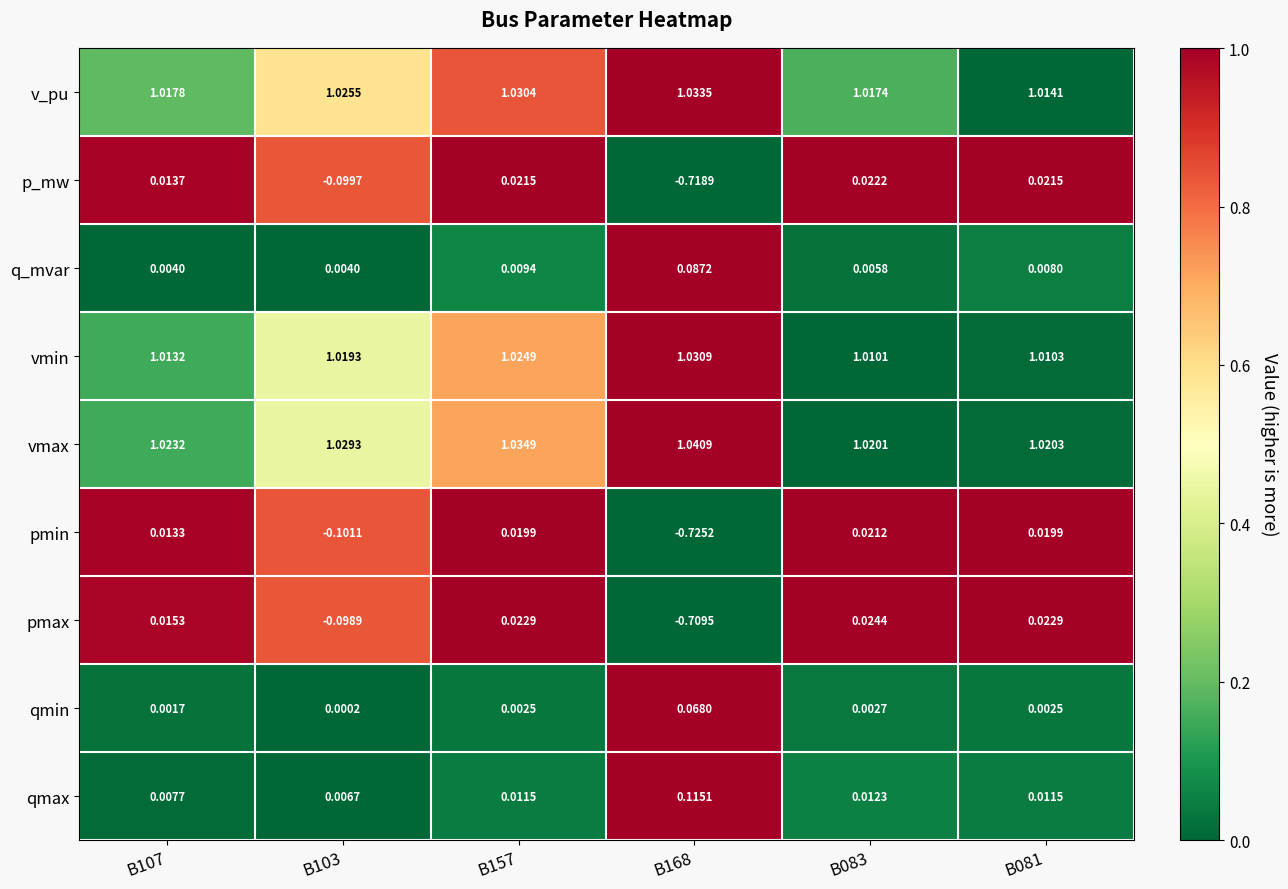

Which series has the largest range (max minus min)?

pmin